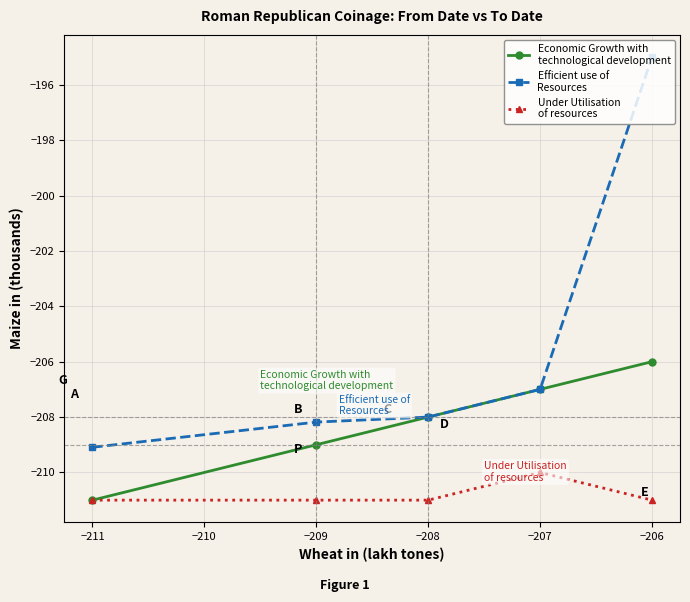

What is the total value across all series at −208?

-627.0